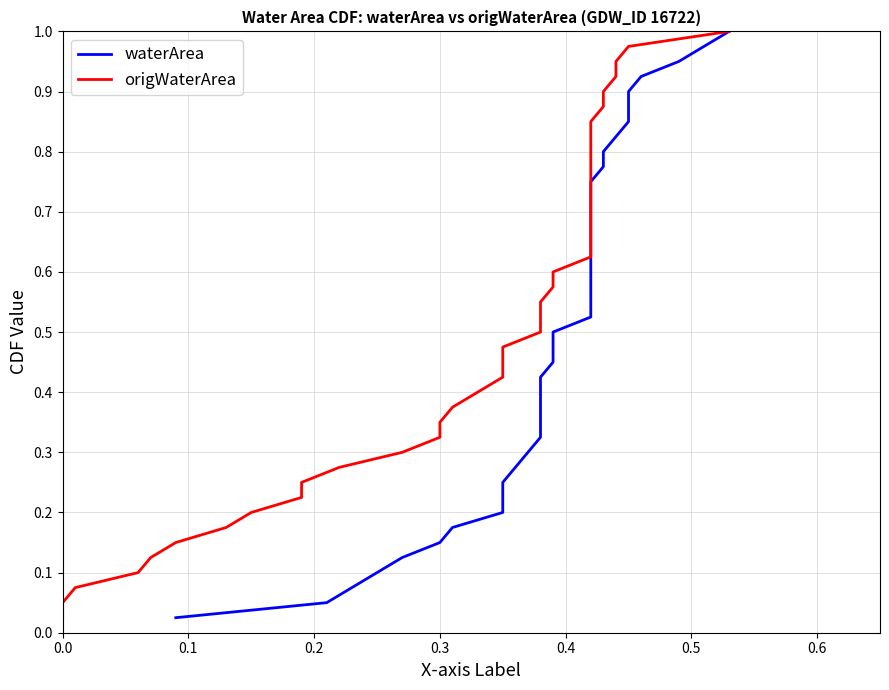

True or false: origWaterArea and waterArea cross at least once.

False